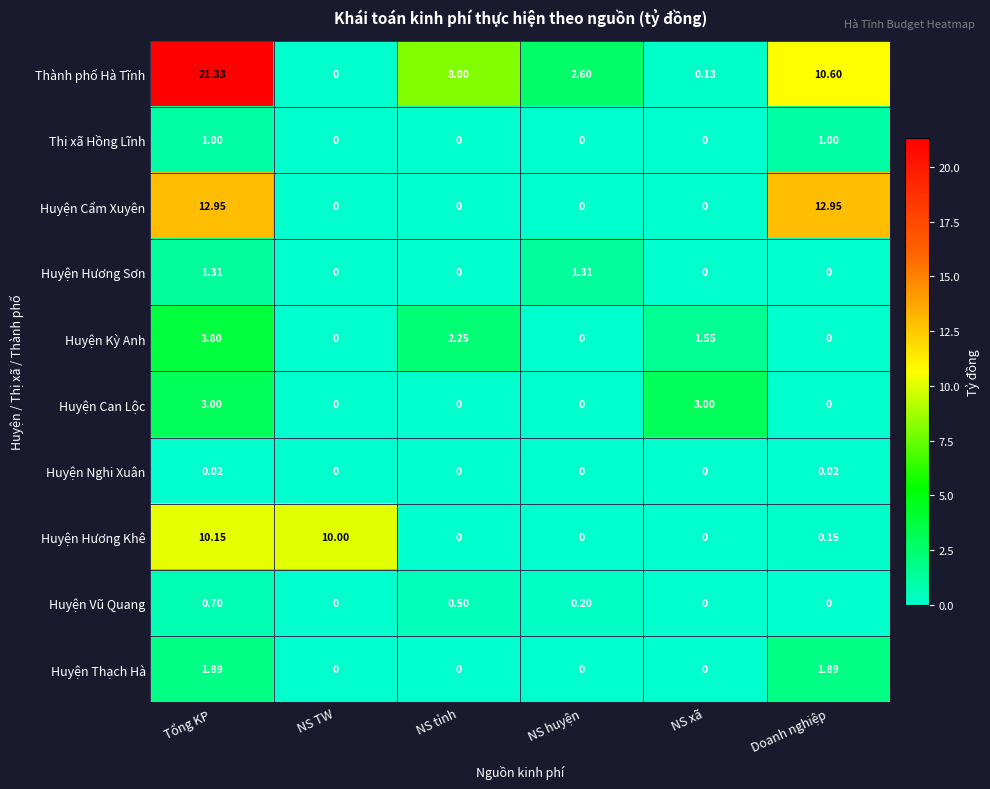

Rank the series by their maximum value, from highest to lowest.

Thành phố Hà Tĩnh, Huyện Cẩm Xuyên, Huyện Hương Khê, Huyện Kỳ Anh, Huyện Can Lộc, Huyện Thạch Hà, Huyện Hương Sơn, Thị xã Hồng Lĩnh, Huyện Vũ Quang, Huyện Nghi Xuân